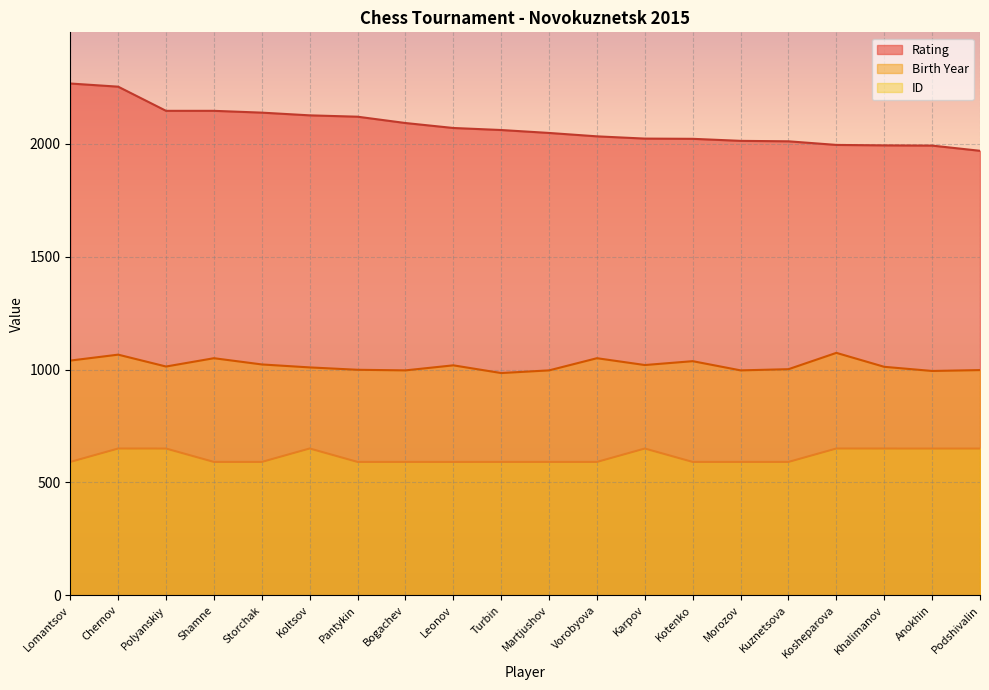

True or false: Birth Year has a value of 1596.2 at Podshivalin.

False